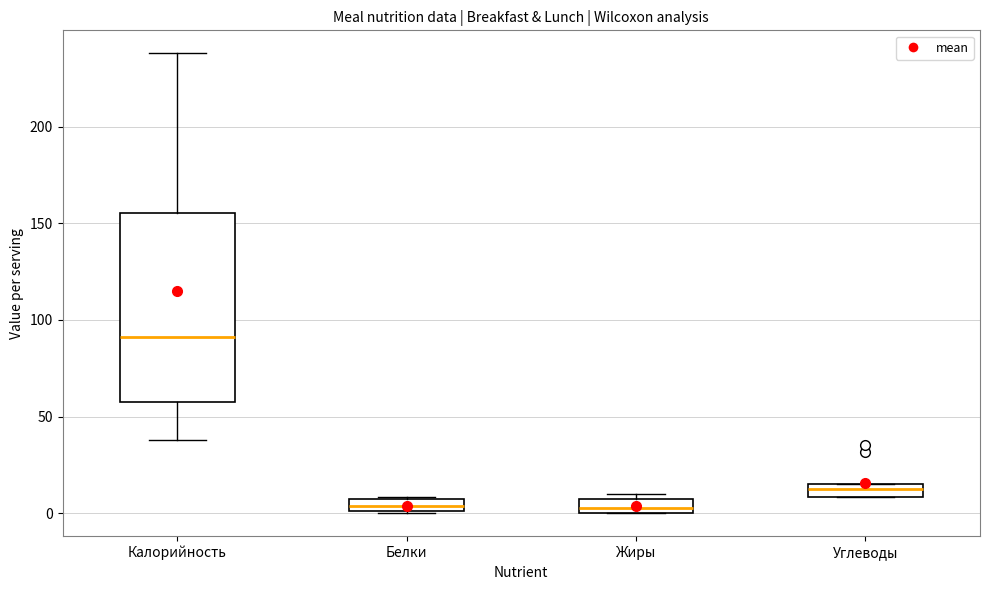

Where is the lower edge of the box for Углеводы on the y-axis? The values are not printed on the chart, so give them approximately, as read against the axis.

10